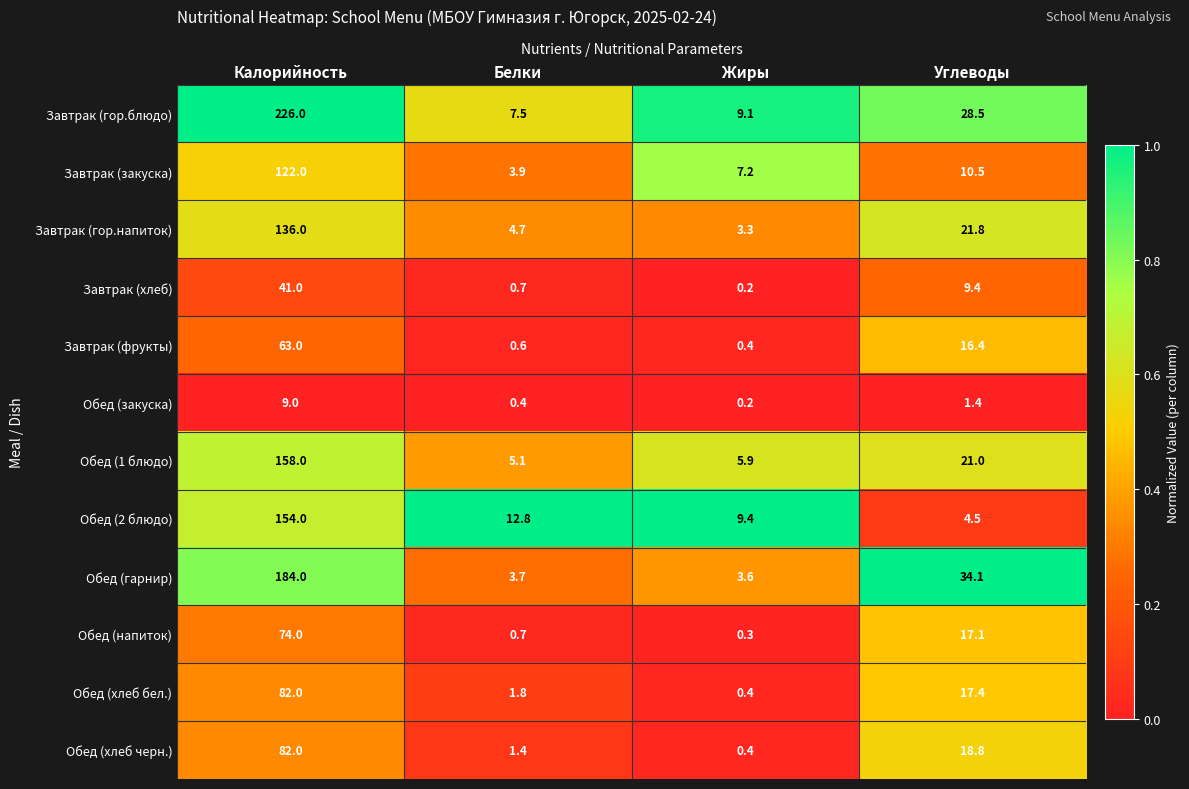

The value of Обед (гарнир) at Белки is 3.7. True or false?

True